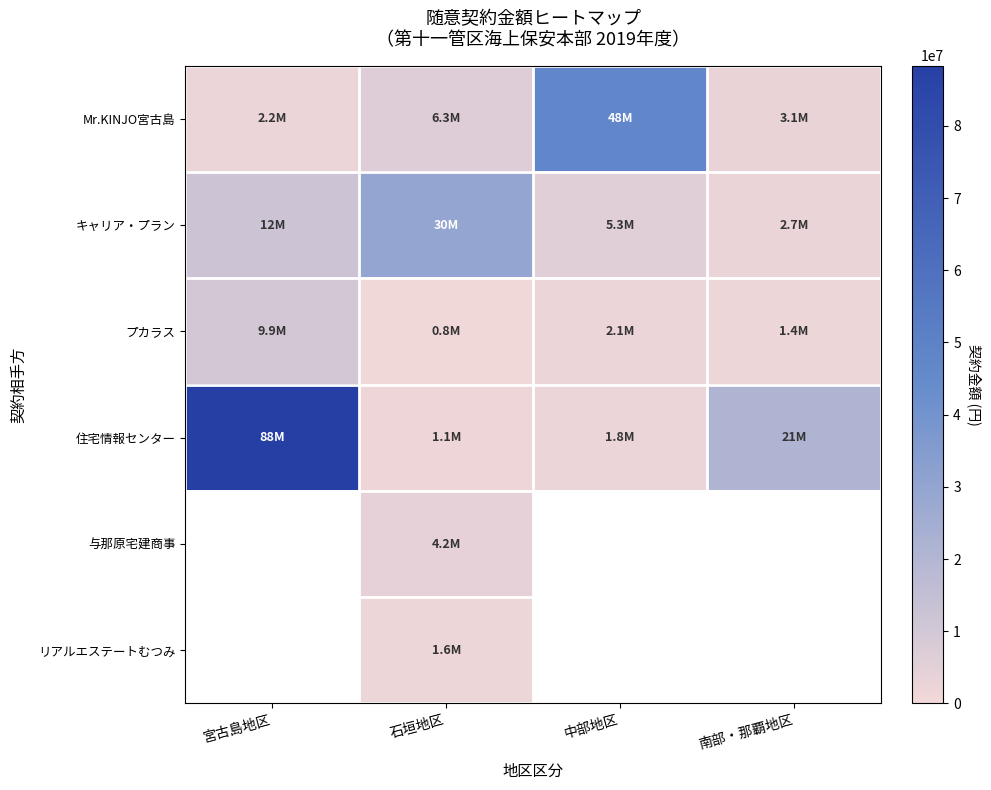

At which label does キャリア・プラン first exceed 12024000?

石垣地区